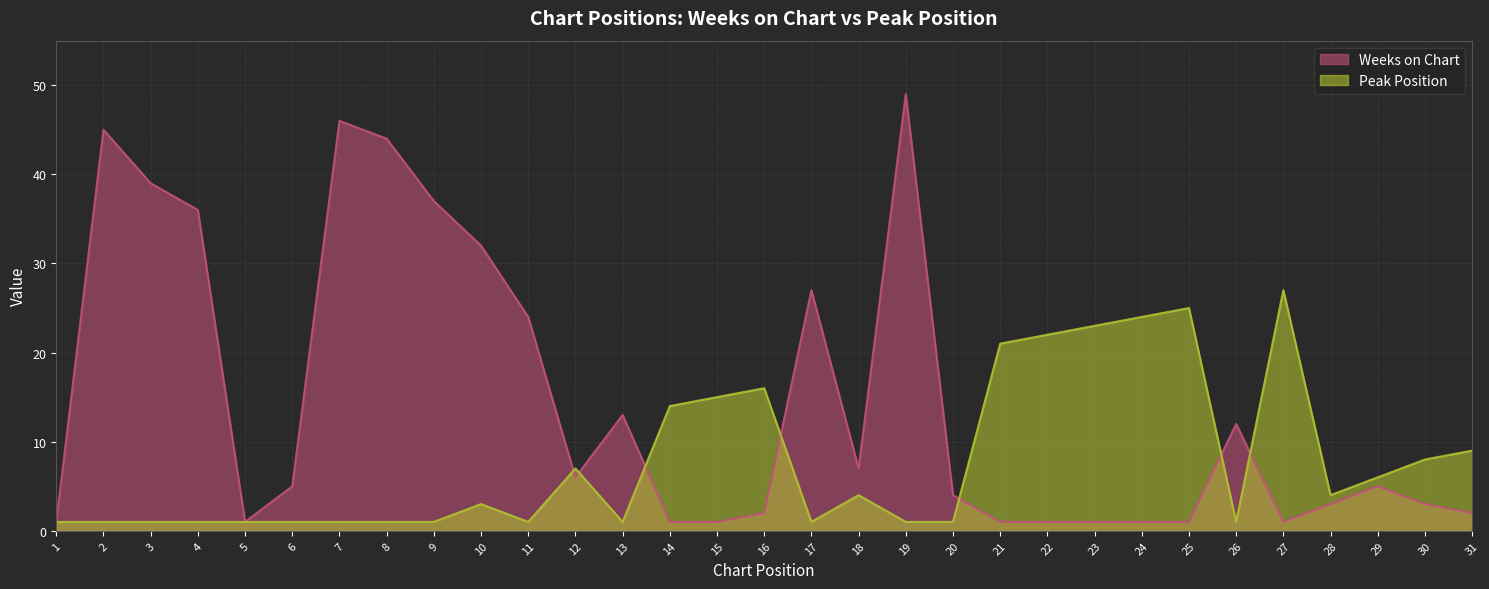

How many lines are shown in the chart?

2